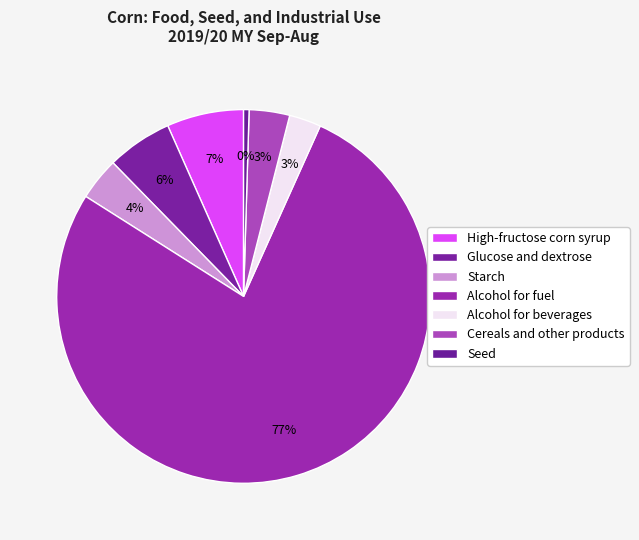

How many segments does this pie chart have?

7